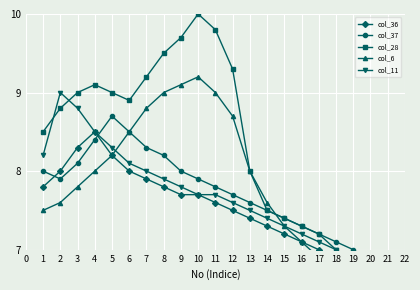

How many lines are shown in the chart?

5